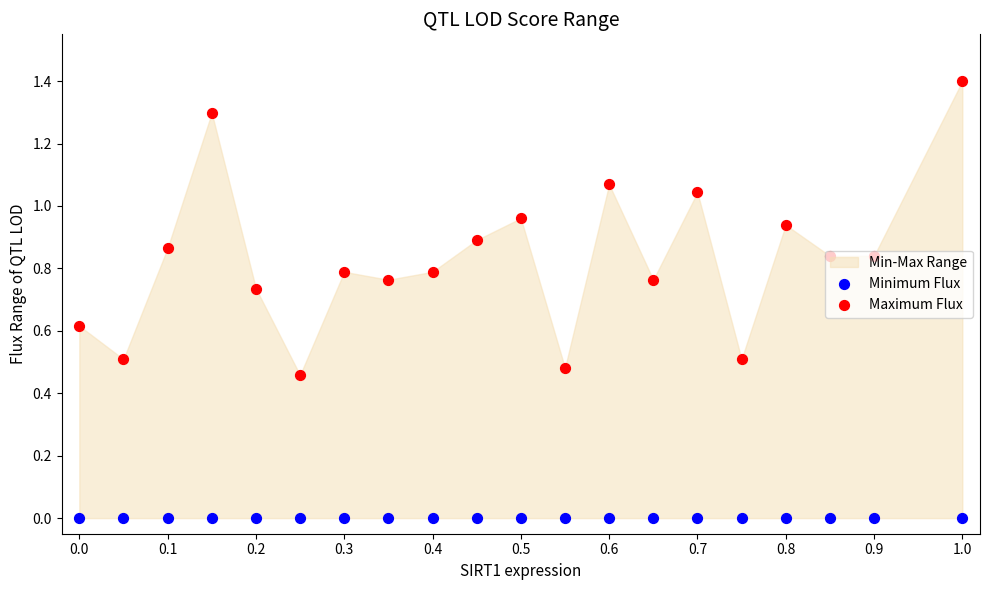

Which series contains the highest Y value?

Maximum Flux